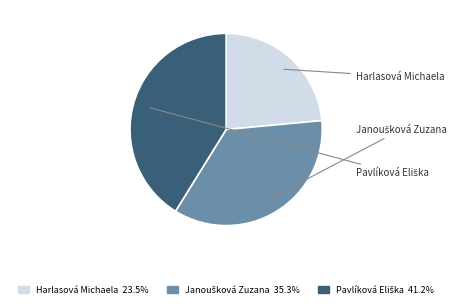

What percentage is the Harlasová Michaela slice, to the nearest percent?

24%